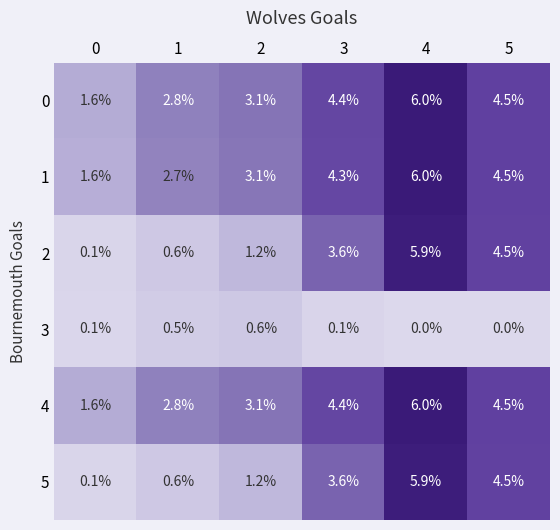

Where is 2 nearest to the value 3?

3